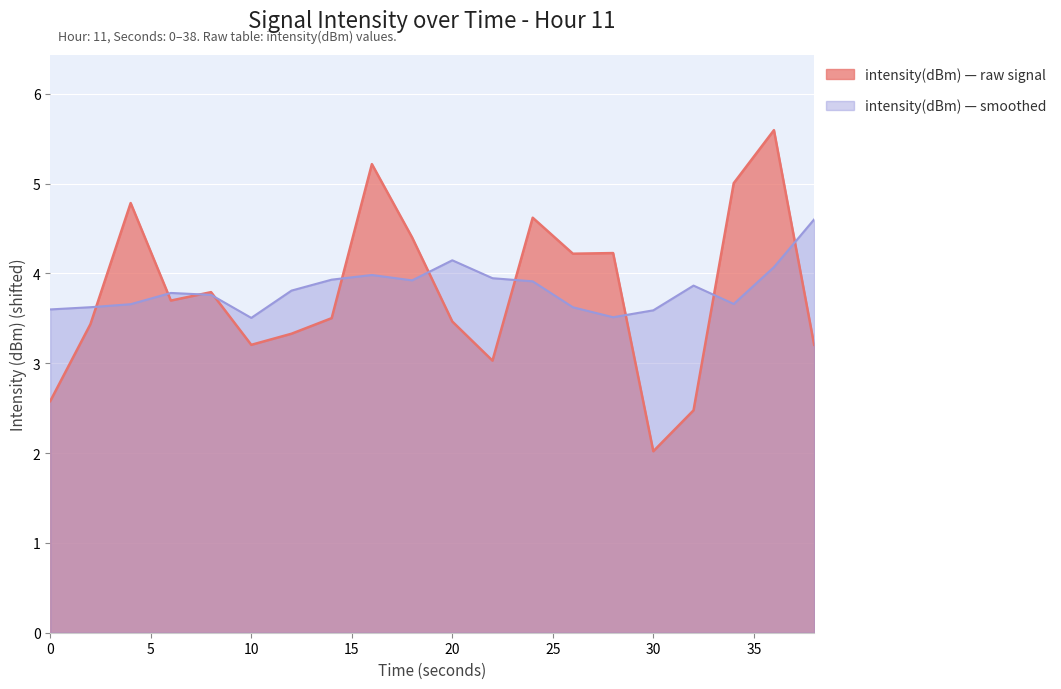

Which series has the largest range (max minus min)?

intensity(dBm) — raw signal